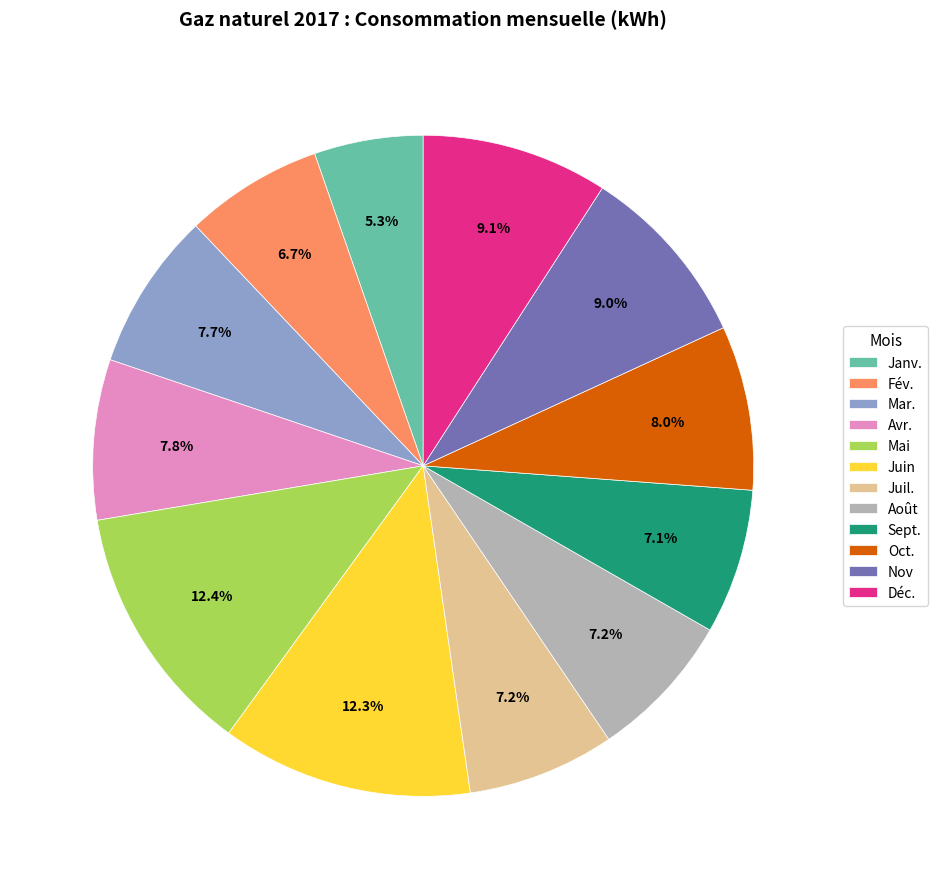

Does Fév. represent more than half of the total?

No